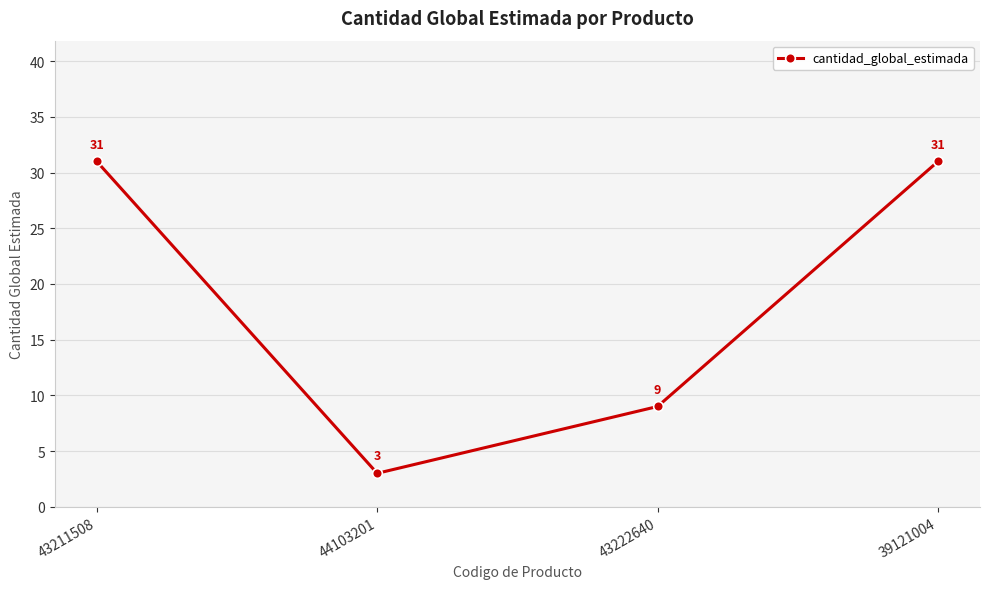

Does the chart display data point markers on the line(s)?

Yes